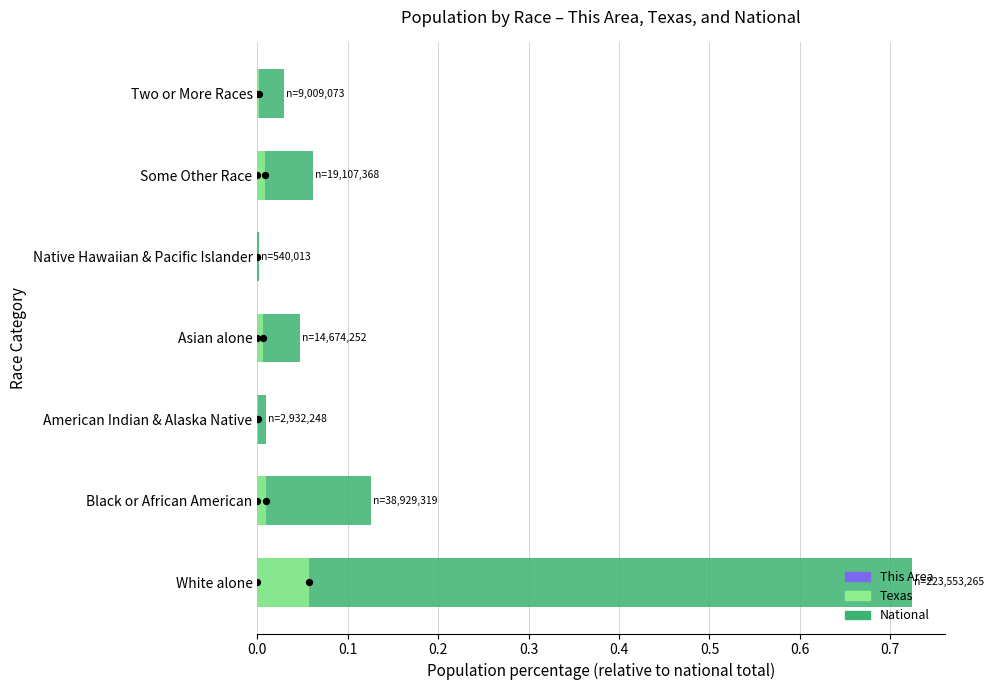

At how many categories does at least one series exceed 0?

7